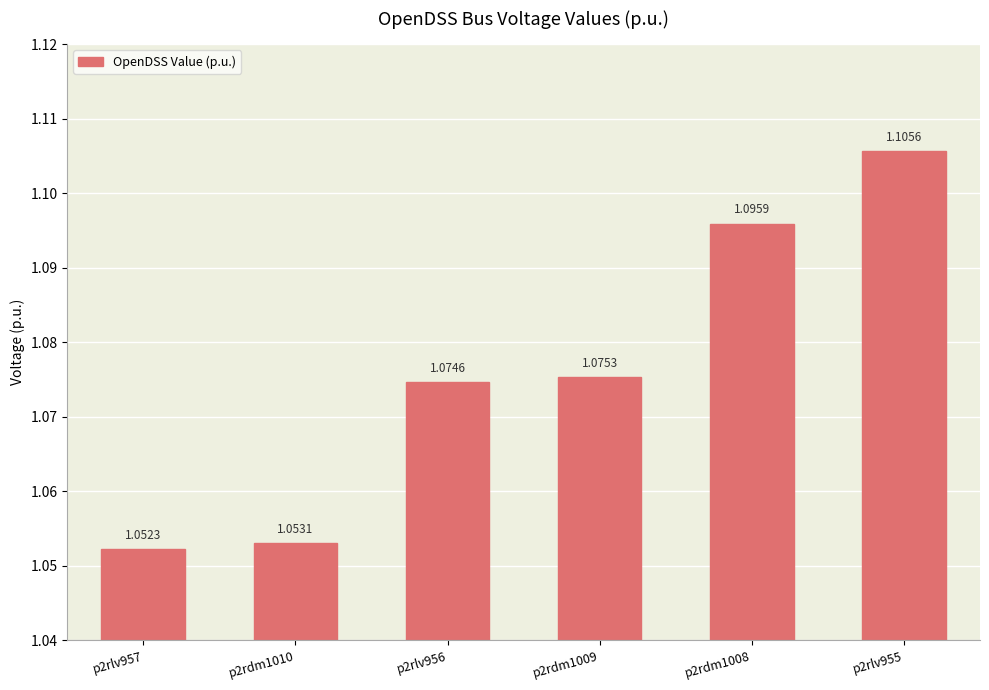

Does the chart contain stacked bars?

No